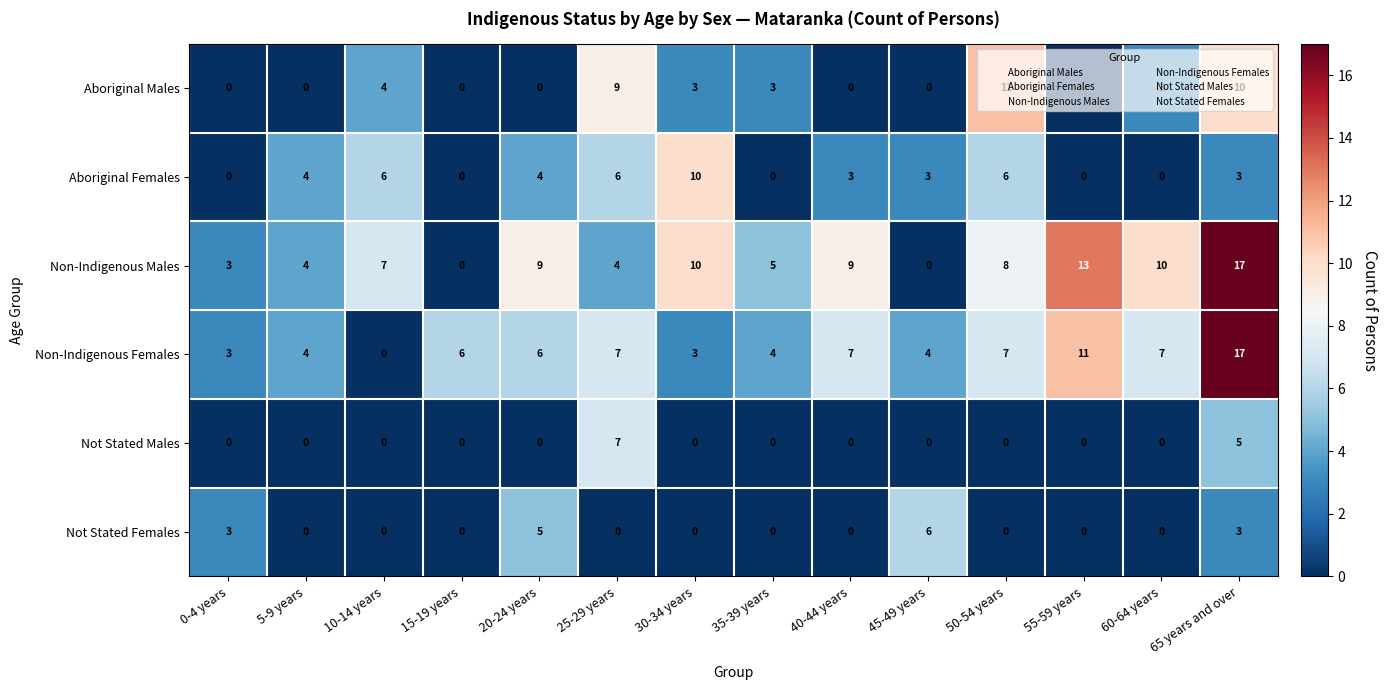

What is the total value across all series at 20-24 years?

24